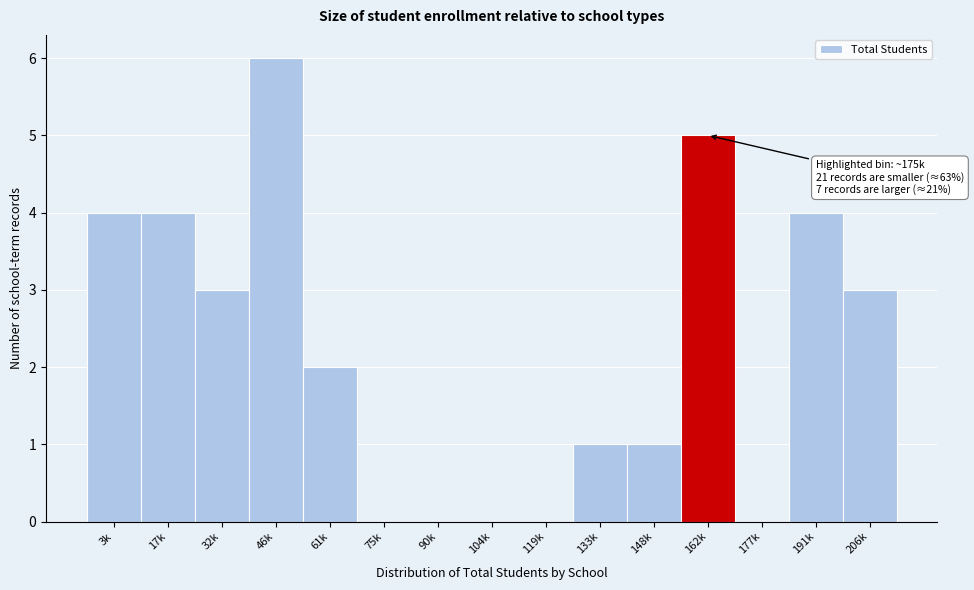

Reading left to right, transcribe all the data shown in this chart.

3k=4	17k=4	32k=3	46k=6	61k=2	75k=0	90k=0	104k=0	119k=0	133k=1	148k=1	162k=5	177k=0	191k=4	206k=3